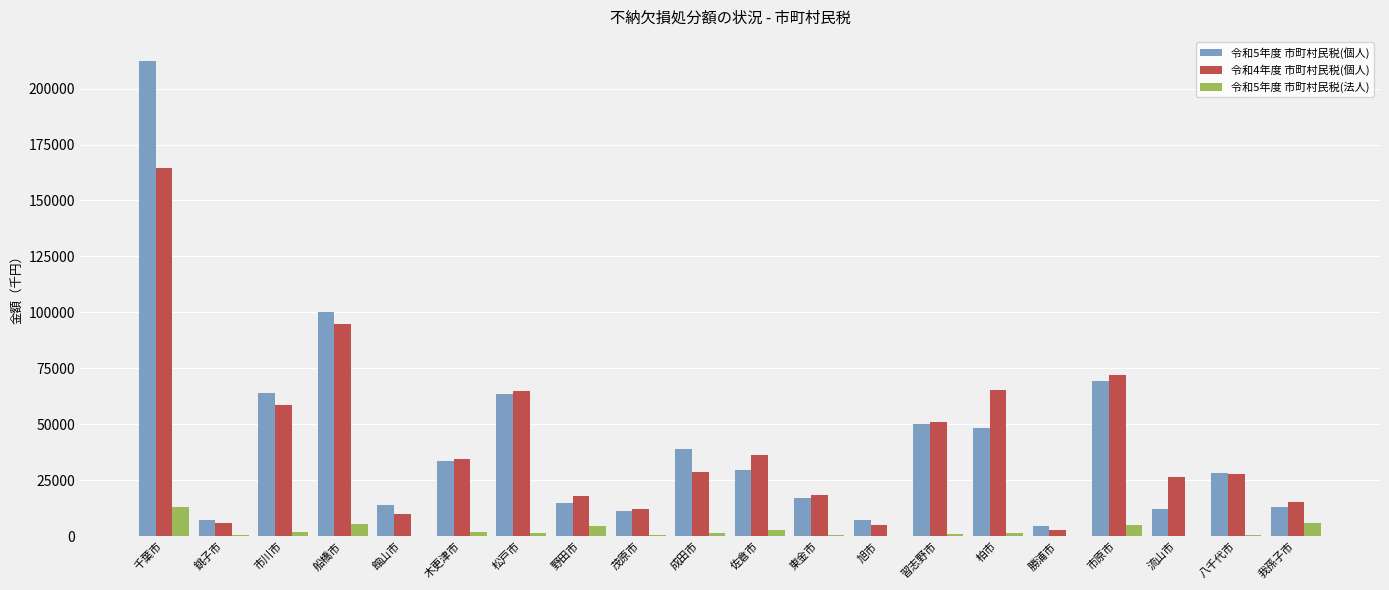

At which label does 令和5年度 市町村民税(法人) reach its peak?

千葉市